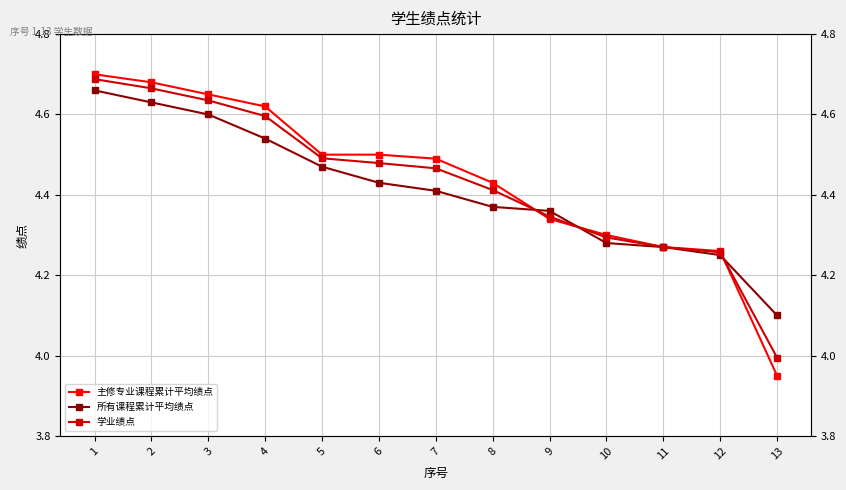

What is the maximum value for 所有课程累计平均绩点?

4.7